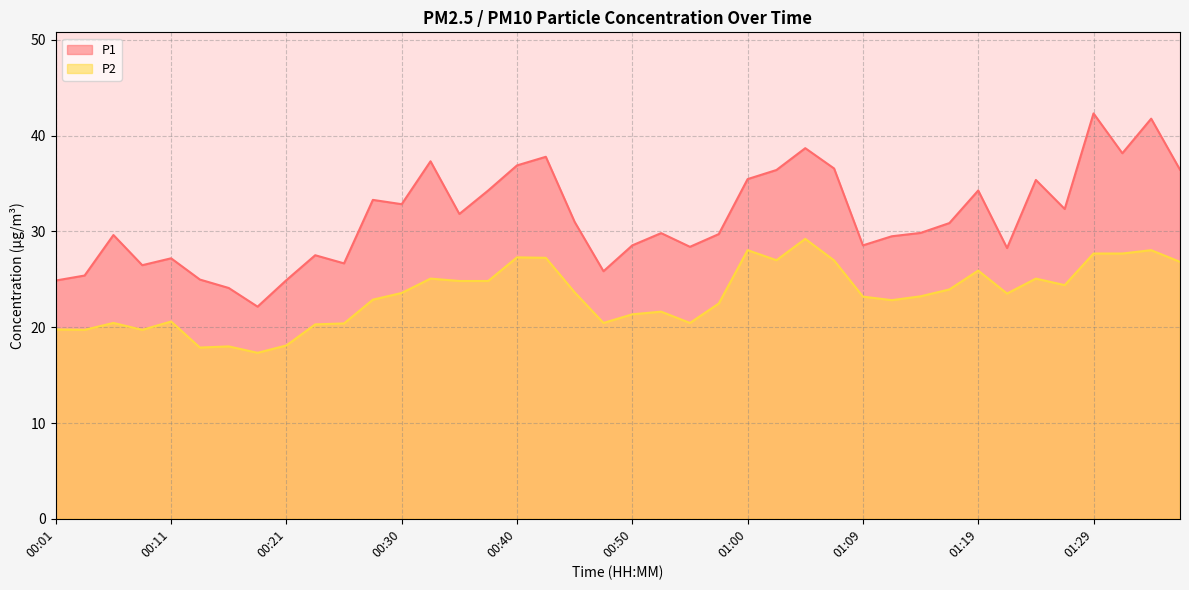

What value does the P1 series have at 01:12?

29.5